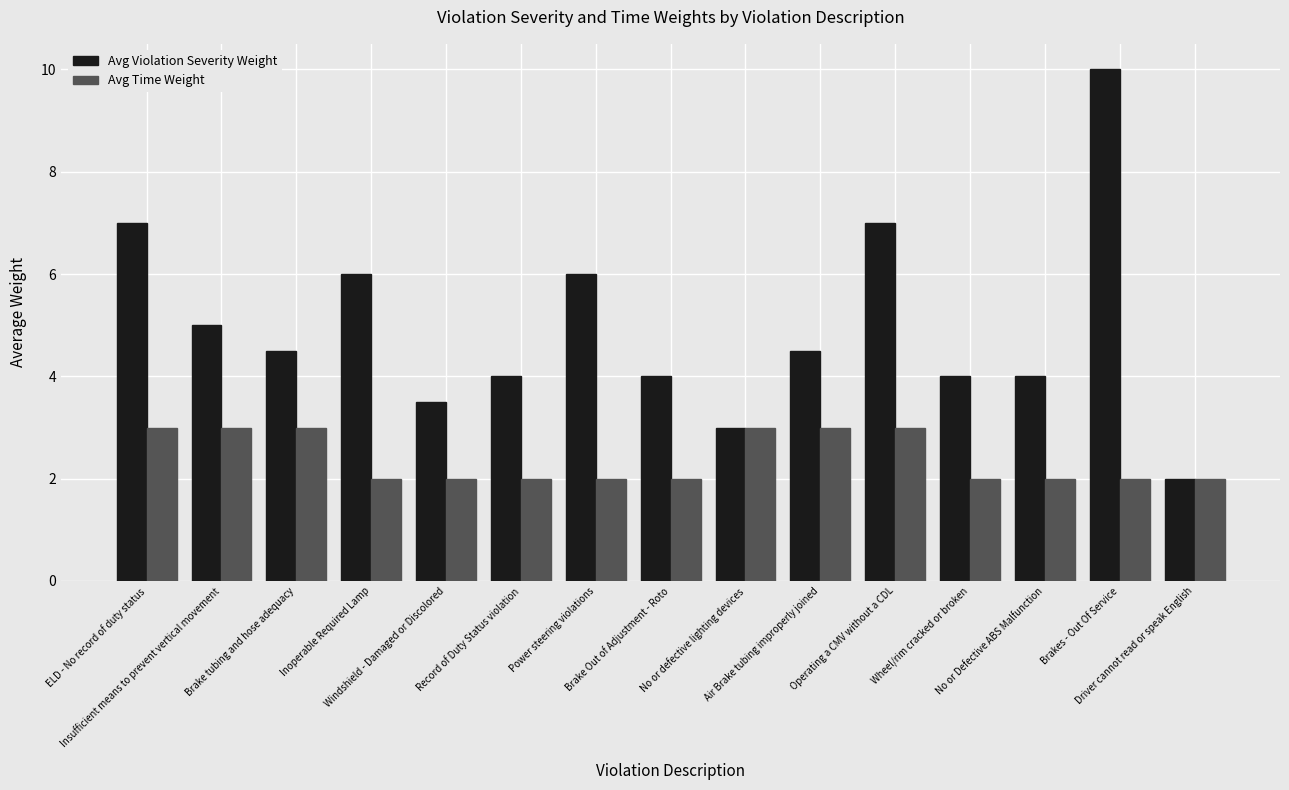

Which series has the largest range (max minus min)?

Avg Violation Severity Weight